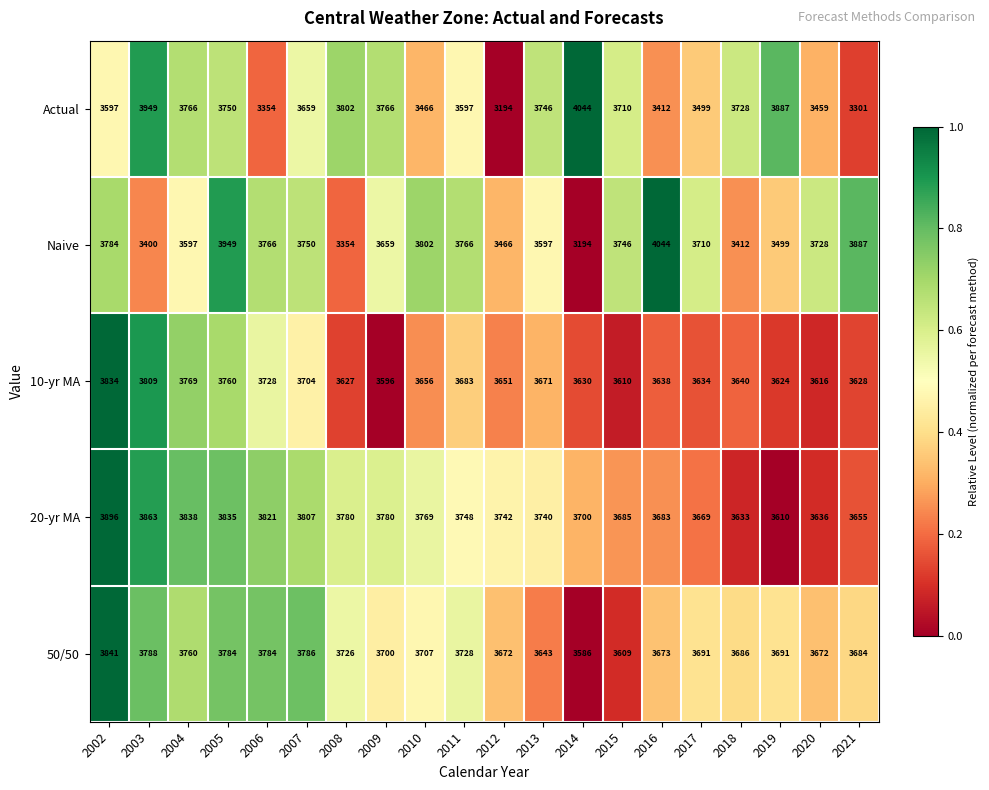

What is the difference between the 50/50 values at 2007 and 2016?

113